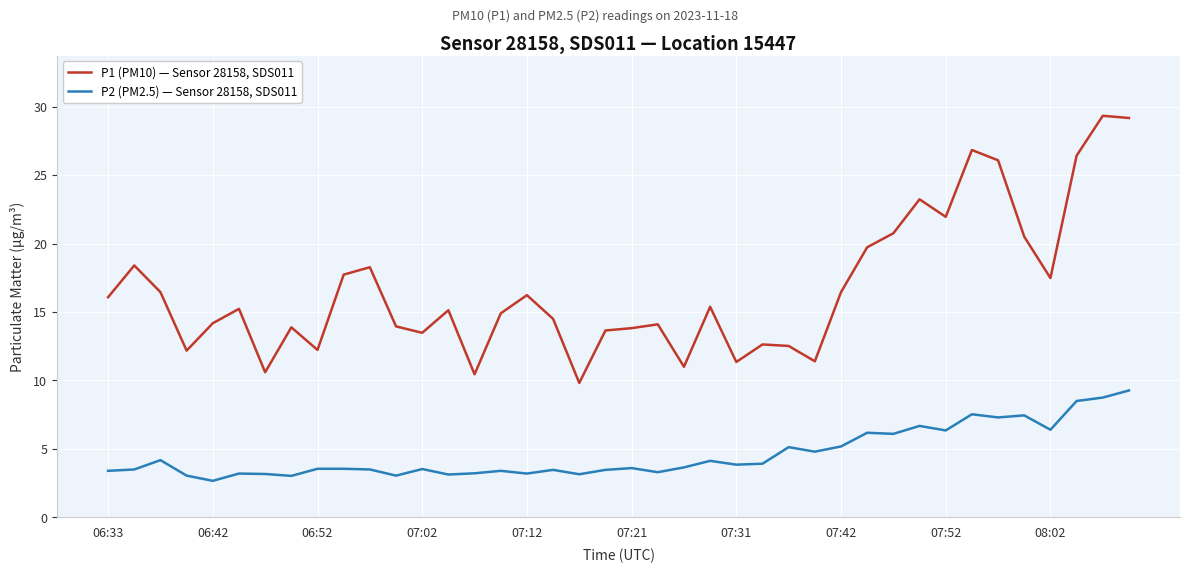

Which series has the widest spread of values?

P1 (PM10) — Sensor 28158, SDS011